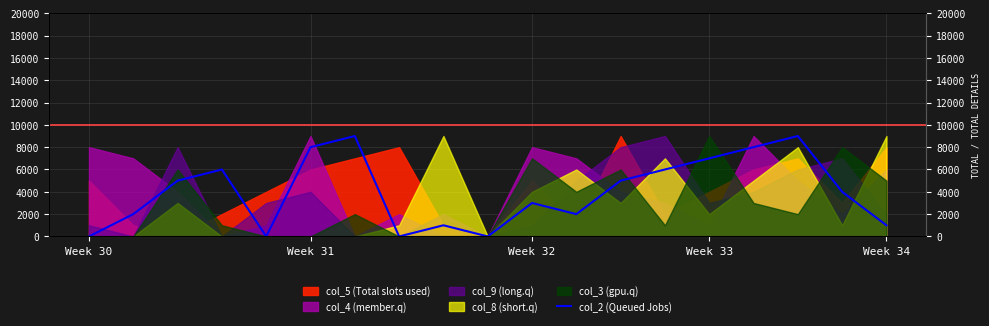

The chart shows a value of 0 at Week 30. True or false?

True